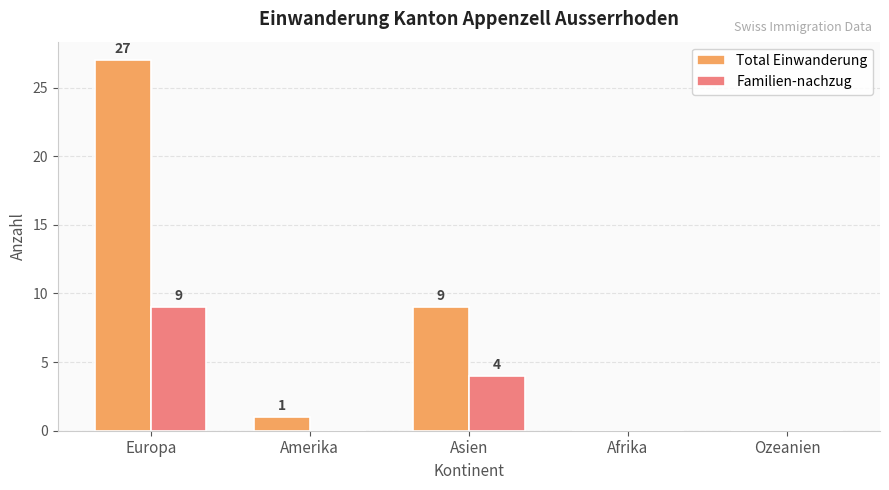

Reading left to right, list all the values displayed in this chart.

Total Einwanderung: 27	1	9	0	0
Familien-nachzug: 9	0	4	0	0